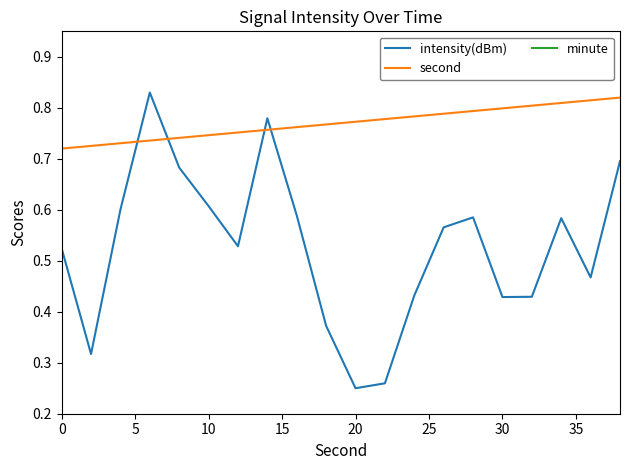

The second series shows 0.8 at 30. True or false?

True